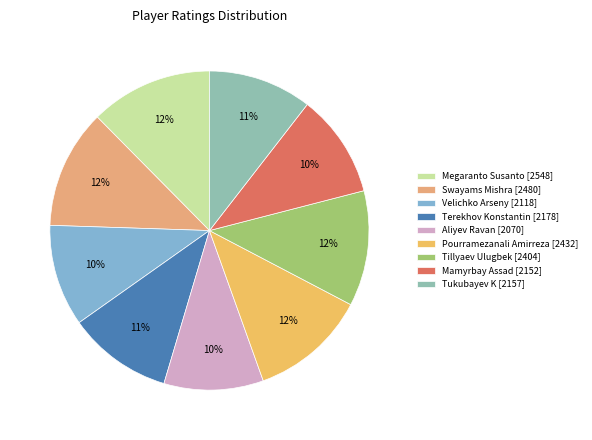

What percentage do Aliyev Ravan and Pourramezanali Amirreza together represent?

21.9%